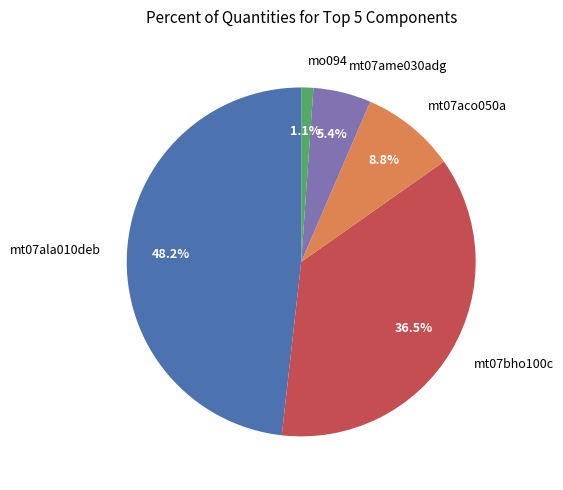

Count the number of slices in the pie.

5